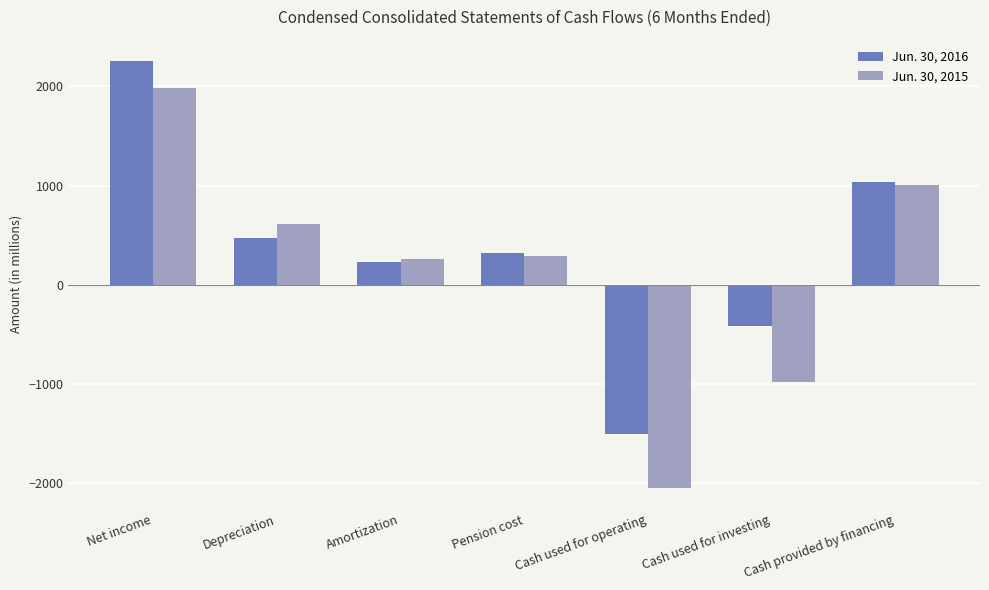

Reading left to right, transcribe all the data shown in this chart.

Jun. 30, 2016: Net income=2256	Depreciation=473	Amortization=226	Pension cost=320	Cash used for operating=-1503	Cash used for investing=-418	Cash provided by financing=1037
Jun. 30, 2015: Net income=1980	Depreciation=615	Amortization=257	Pension cost=294	Cash used for operating=-2045	Cash used for investing=-983	Cash provided by financing=1002